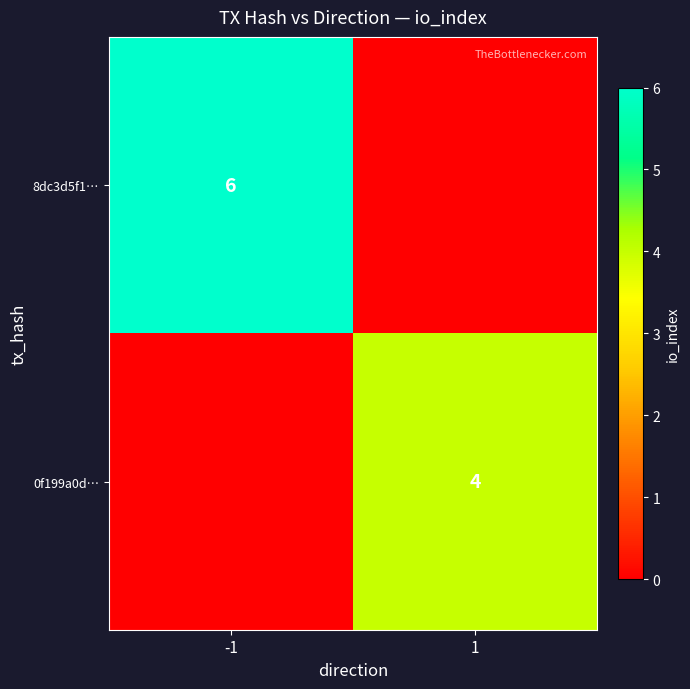

The value of 8dc3d5f1… at -1 is 10. True or false?

False